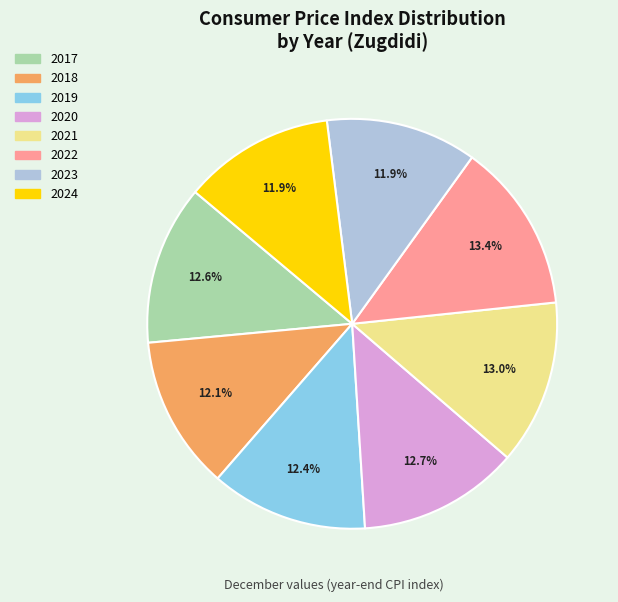

What is the ratio of the value at 2019 to the value at 2018?

1.0